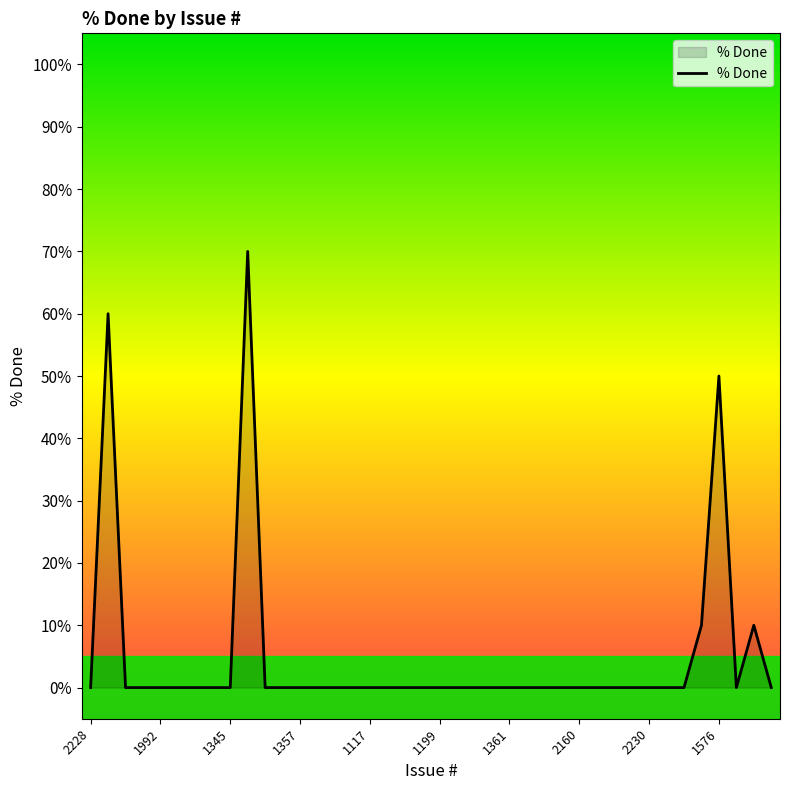

Which label corresponds to the smallest value in the chart?

2228